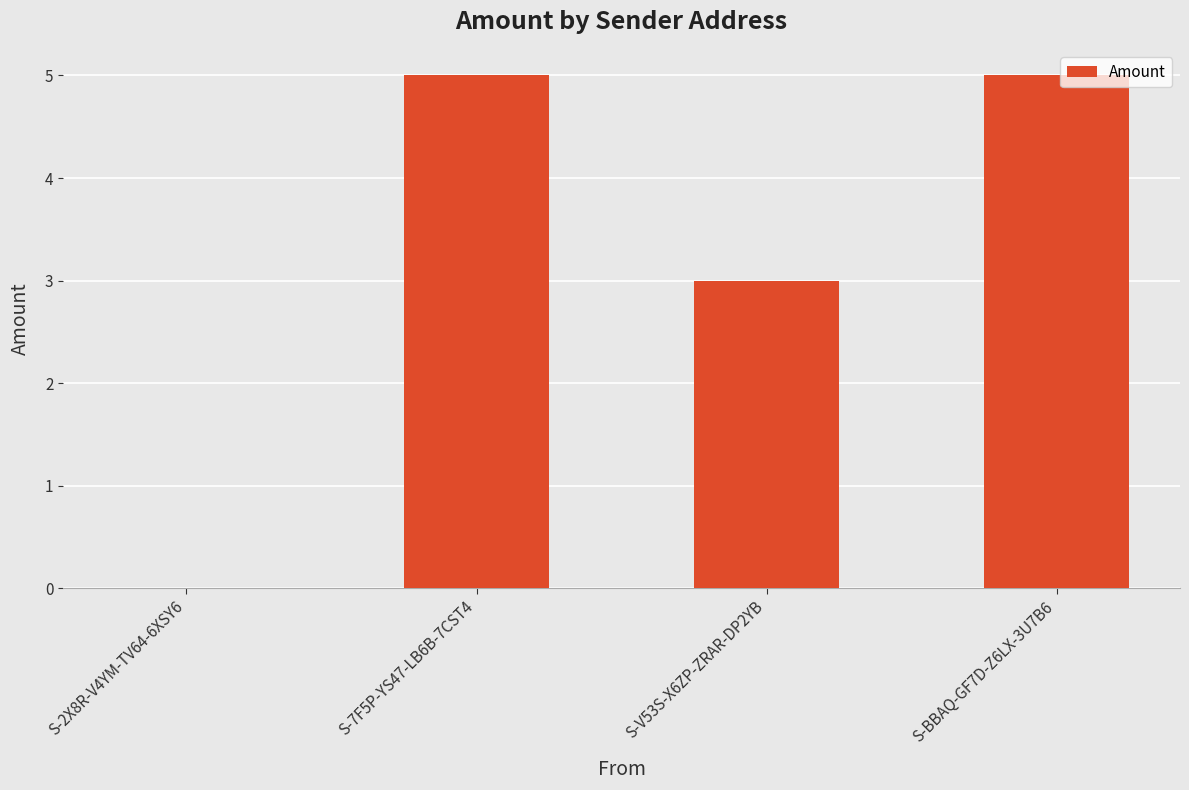

What is the sum of the values at S-7F5P-YS47-LB6B-7CST4 and S-V53S-X6ZP-ZRAR-DP2YB?

8.0